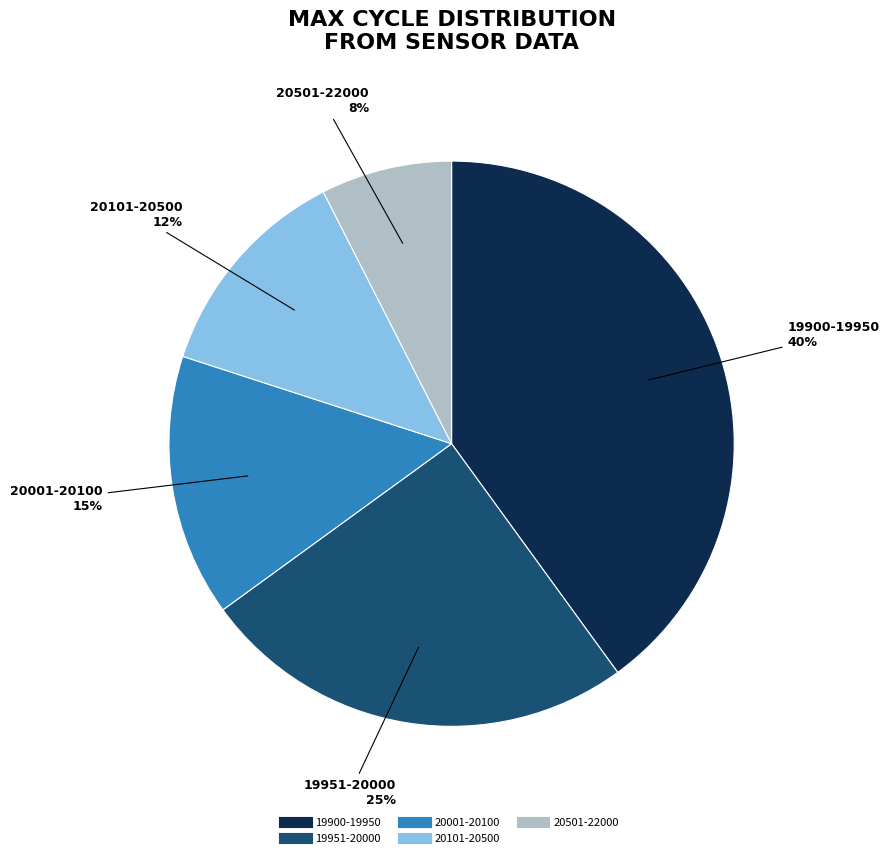

To the nearest percent, what is the average slice percentage?

20%